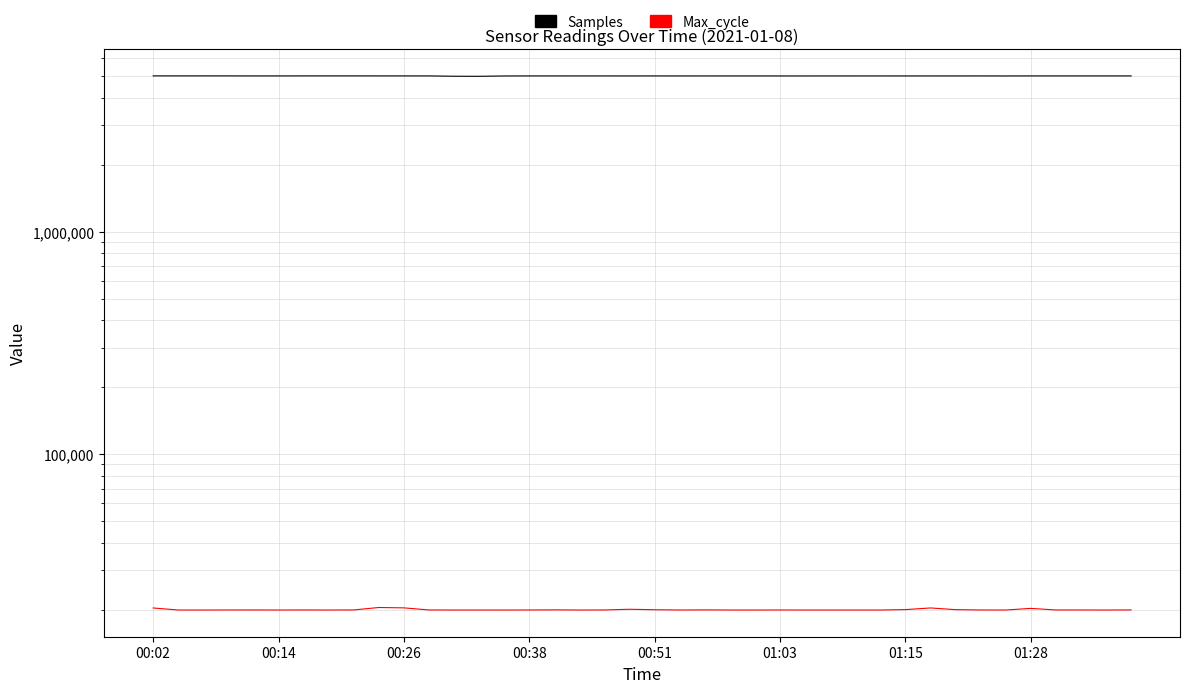

Rank the series by their maximum value, from lowest to highest.

Max_cycle, Samples